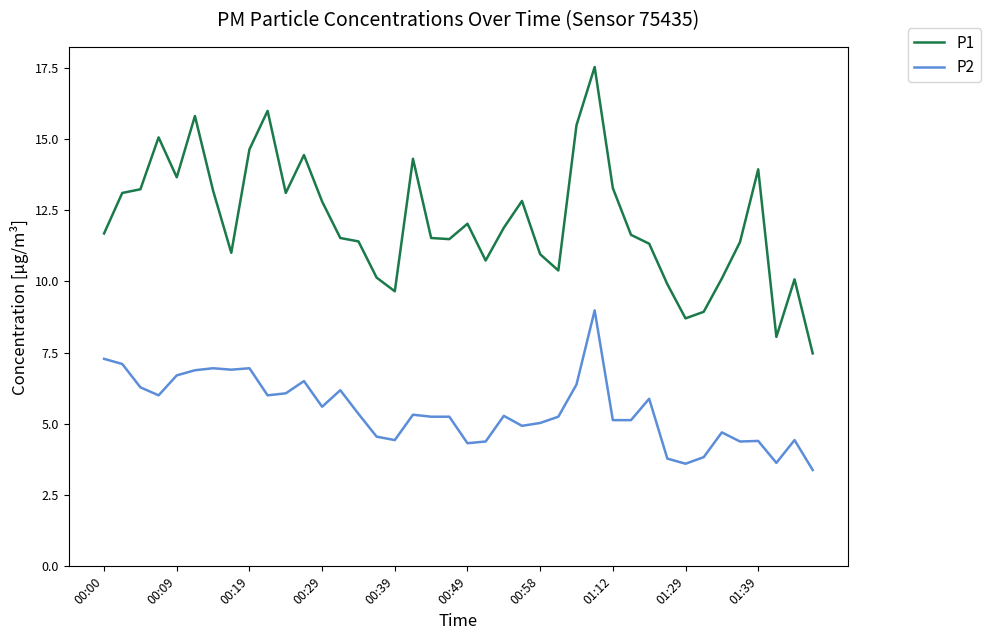

Which series has the largest total across all categories?

P1